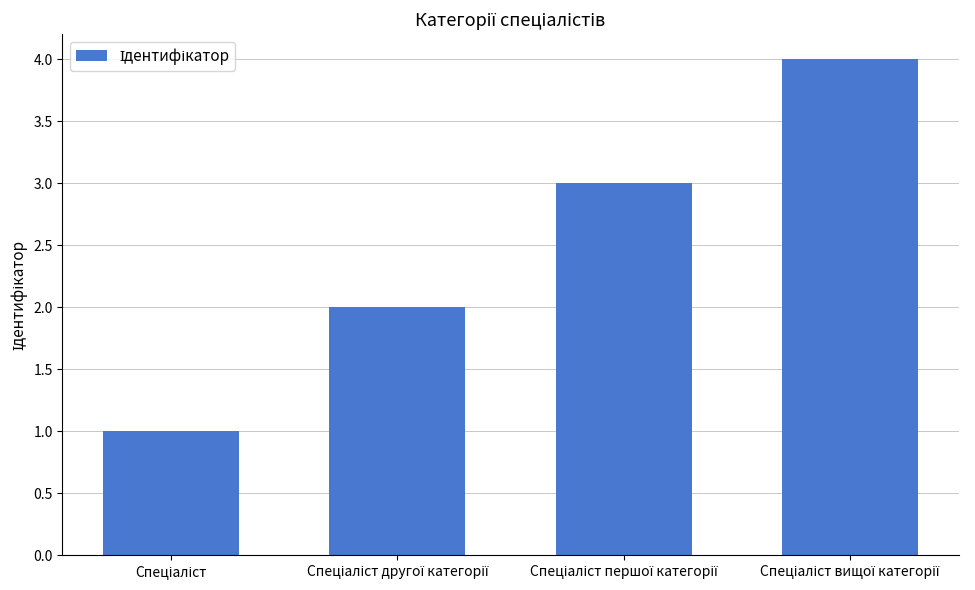

What is the maximum value shown in the chart?

4